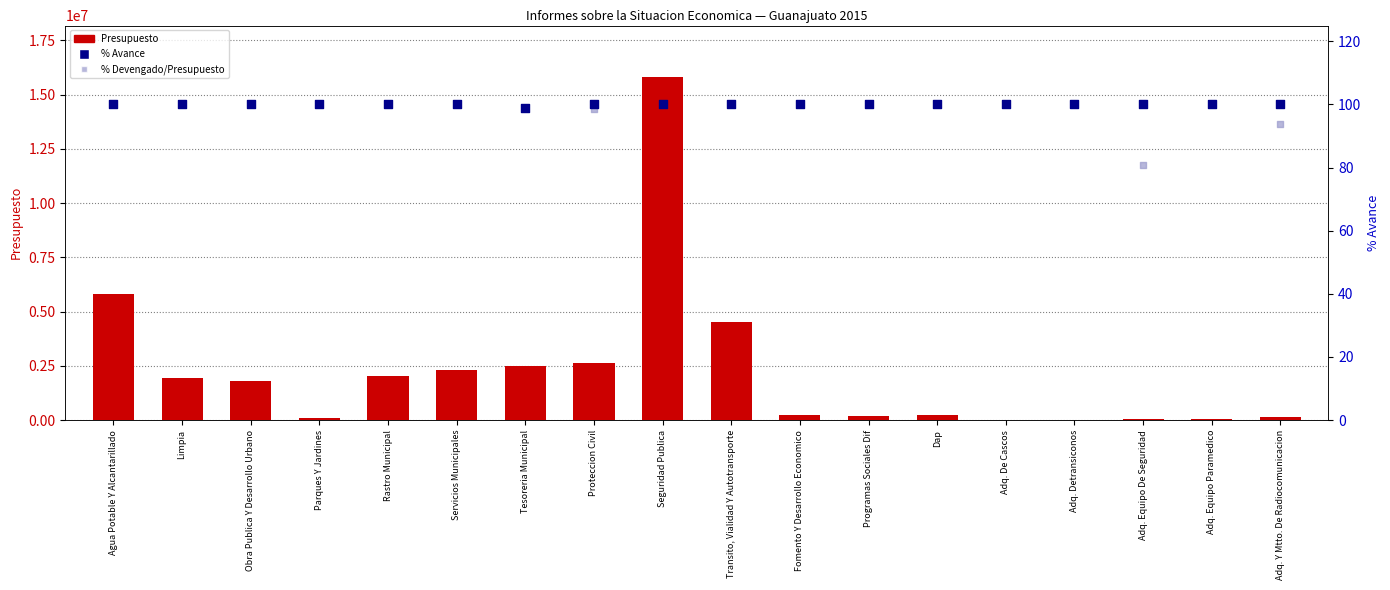

What are all the series names shown in the legend?

Presupuesto, % Avance, % Devengado/Presupuesto